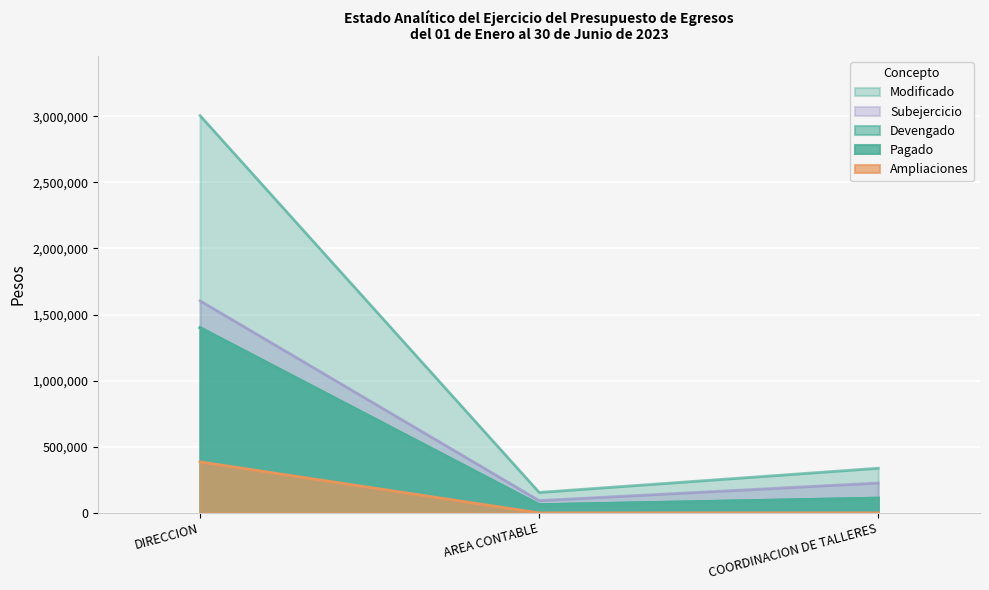

Which series has the widest spread of values?

Modificado